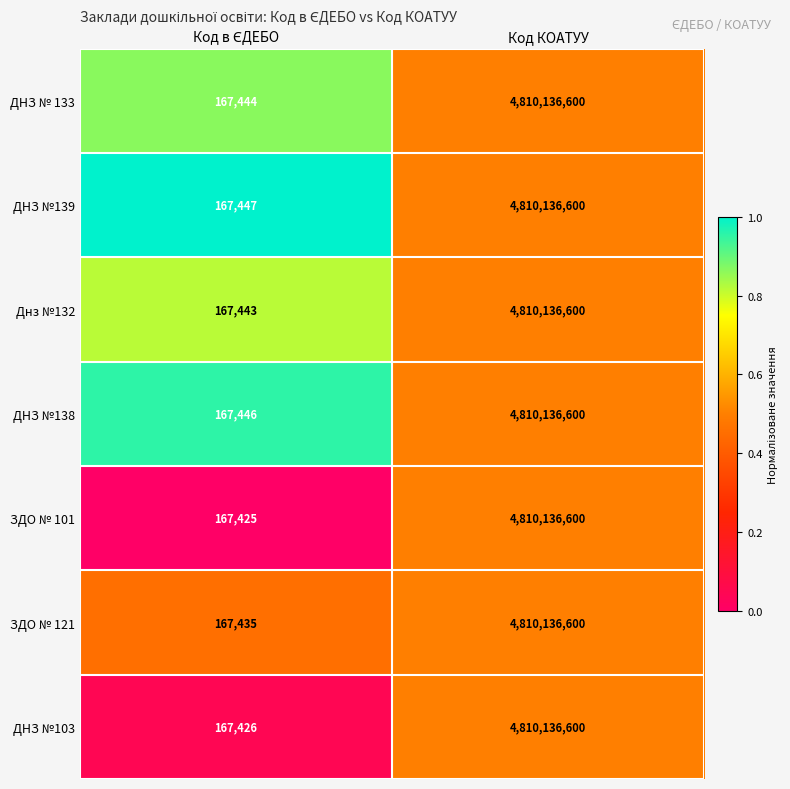

Which series has the largest total across all categories?

ДНЗ №139